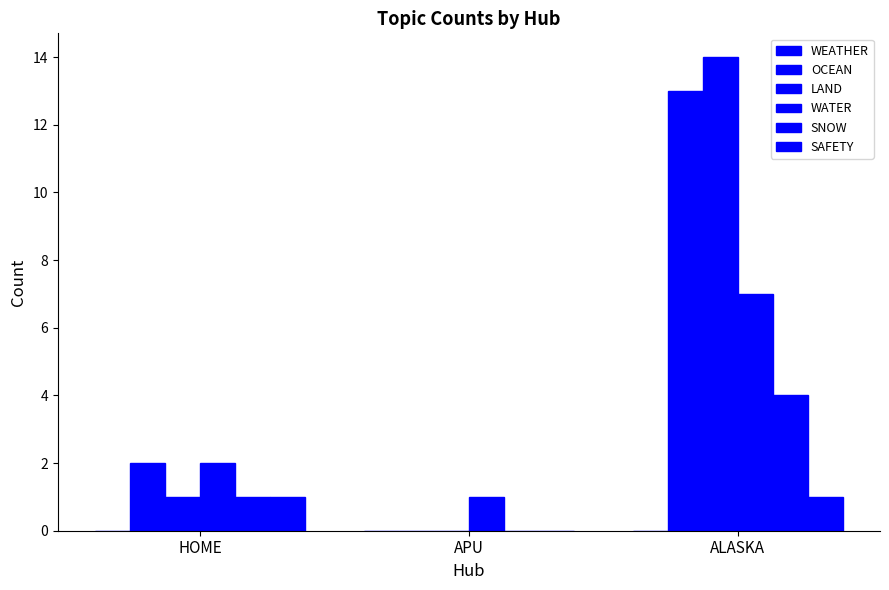

Are the bars horizontal?

No